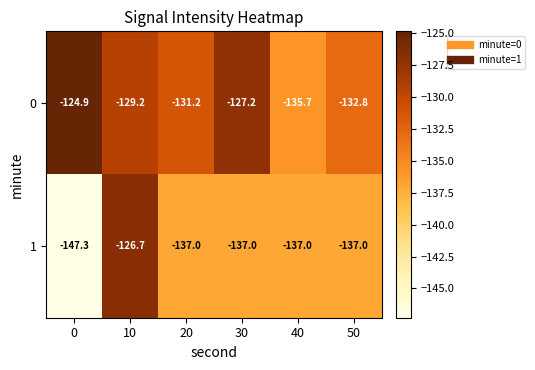

The value of 1 at 20 is -137.0. True or false?

True